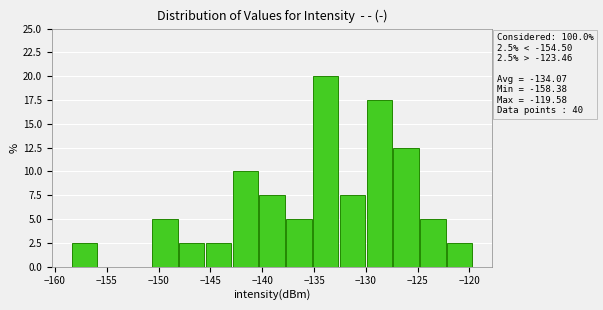

Over which range of the x-axis is the bar tallest?

-135.0 to -132.5